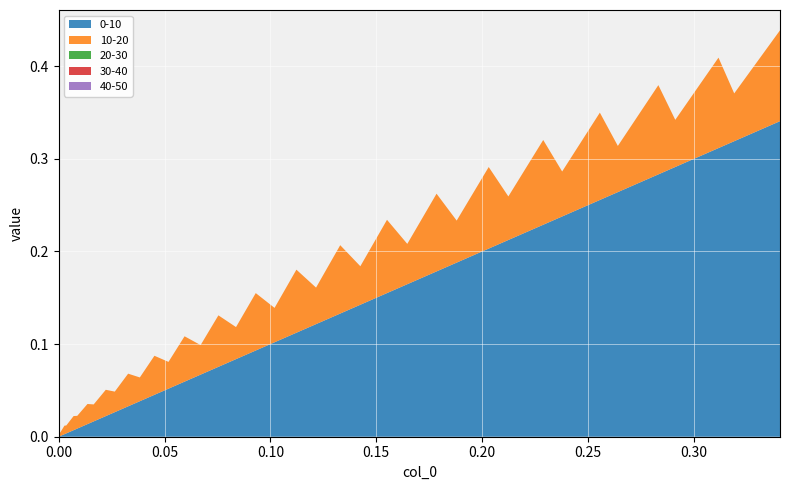

Reading left to right, list all the values displayed in this chart.

0-10: 0.0	0.0	0.0	0.0	0.0	0.0	0.0	0.0	0.0	0.0	0.0	0.0	0.0	0.0	0.1	0.1	0.1	0.1	0.1	0.1	0.1	0.1	0.1	0.1	0.1	0.2	0.2	0.2	0.2	0.2	0.2	0.2	0.2	0.3	0.3	0.3	0.3	0.3	0.3	0.3
10-20: 0.0	0.0	0.0	0.0	0.0	0.0	0.0	0.0	0.0	0.0	0.0	0.0	0.0	0.0	0.0	0.0	0.0	0.1	0.0	0.1	0.0	0.1	0.0	0.1	0.0	0.1	0.0	0.1	0.0	0.1	0.0	0.1	0.0	0.1	0.0	0.1	0.1	0.1	0.1	0.1
20-30: 0.0	0.0	0.0	0.0	0.0	0.0	0.0	0.0	0.0	0.0	0.0	0.0	0.0	0.0	0.0	0.0	0.0	0.0	0.0	0.0	0.0	0.0	0.0	0.0	0.0	0.0	0.0	0.0	0.0	0.0	0.0	0.0	0.0	0.0	0.0	0.0	0.0	0.0	0.0	0.0
30-40: 0.0	0.0	0.0	0.0	0.0	0.0	0.0	0.0	0.0	0.0	0.0	0.0	0.0	0.0	0.0	0.0	0.0	0.0	0.0	0.0	0.0	0.0	0.0	0.0	0.0	0.0	0.0	0.0	0.0	0.0	0.0	0.0	0.0	0.0	0.0	0.0	0.0	0.0	0.0	0.0
40-50: 0.0	0.0	0.0	0.0	0.0	0.0	0.0	0.0	0.0	0.0	0.0	0.0	0.0	0.0	0.0	0.0	0.0	0.0	0.0	0.0	0.0	0.0	0.0	0.0	0.0	0.0	0.0	0.0	0.0	0.0	0.0	0.0	0.0	0.0	0.0	0.0	0.0	0.0	0.0	0.0